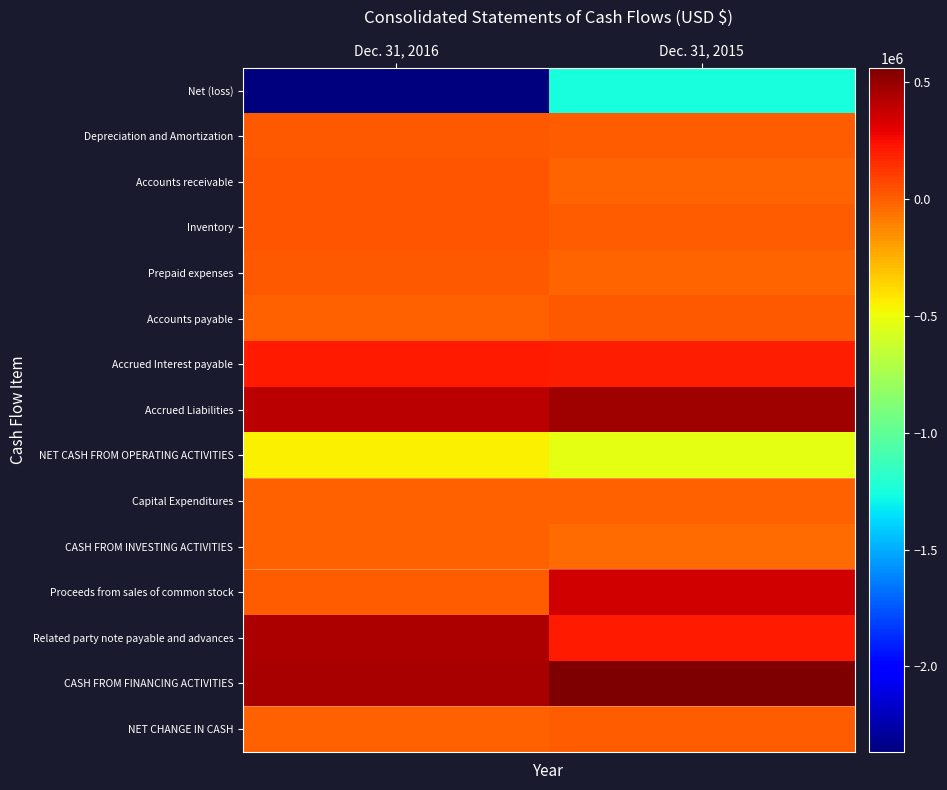

What is the sum of the Prepaid expenses values at Dec. 31, 2016 and Dec. 31, 2015?

-200